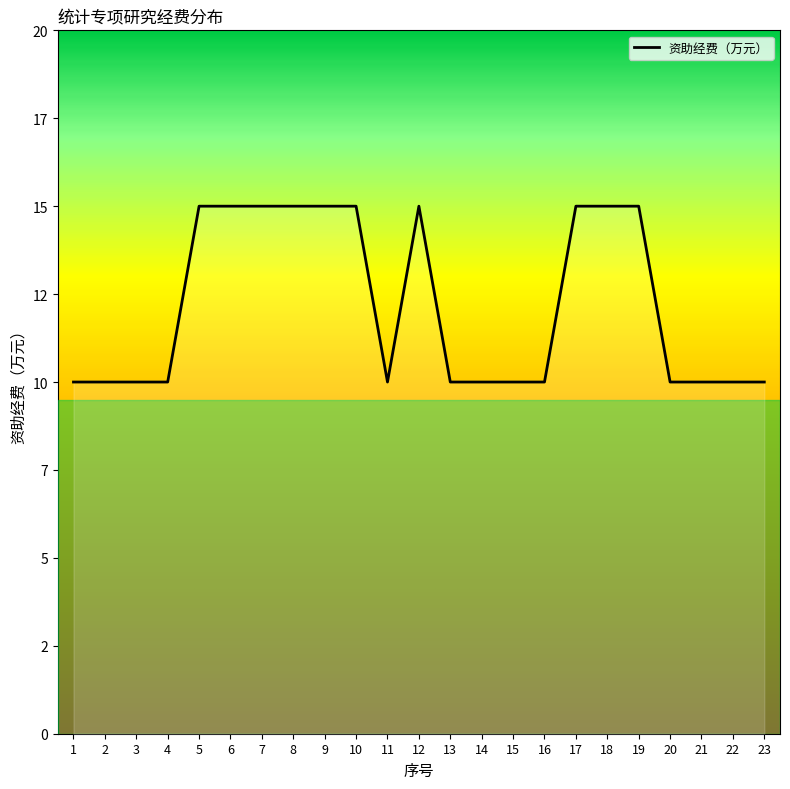

Is this an area chart (filled region under the line)?

No